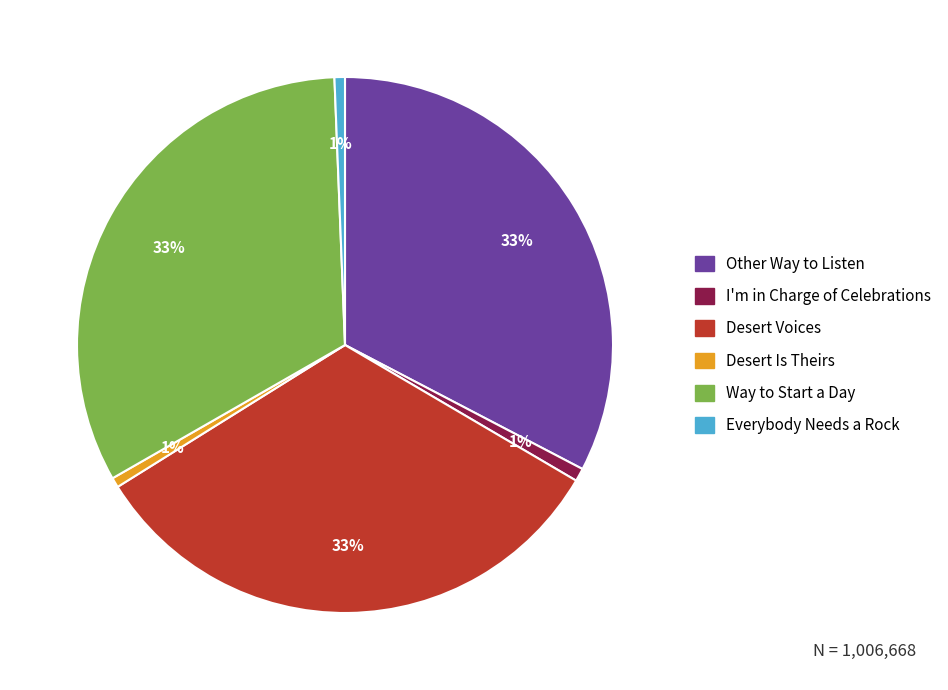

To the nearest percent, what is the average slice percentage?

17%